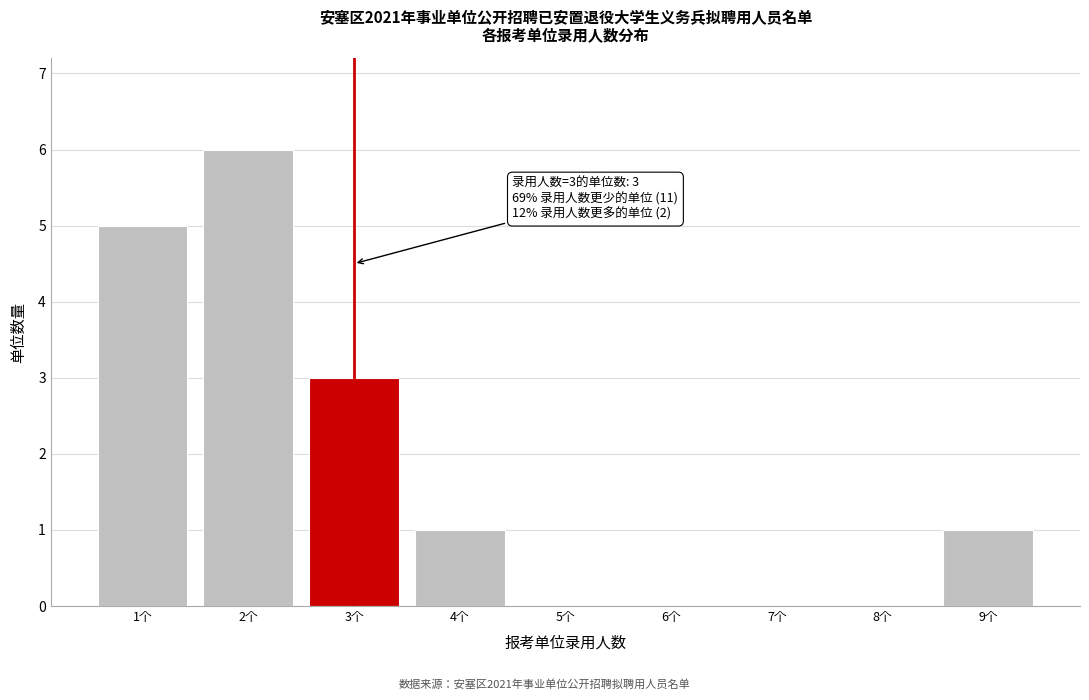

Reading left to right, list all the values displayed in this chart.

1个=5	2个=6	3个=3	4个=1	5个=0	6个=0	7个=0	8个=0	9个=1